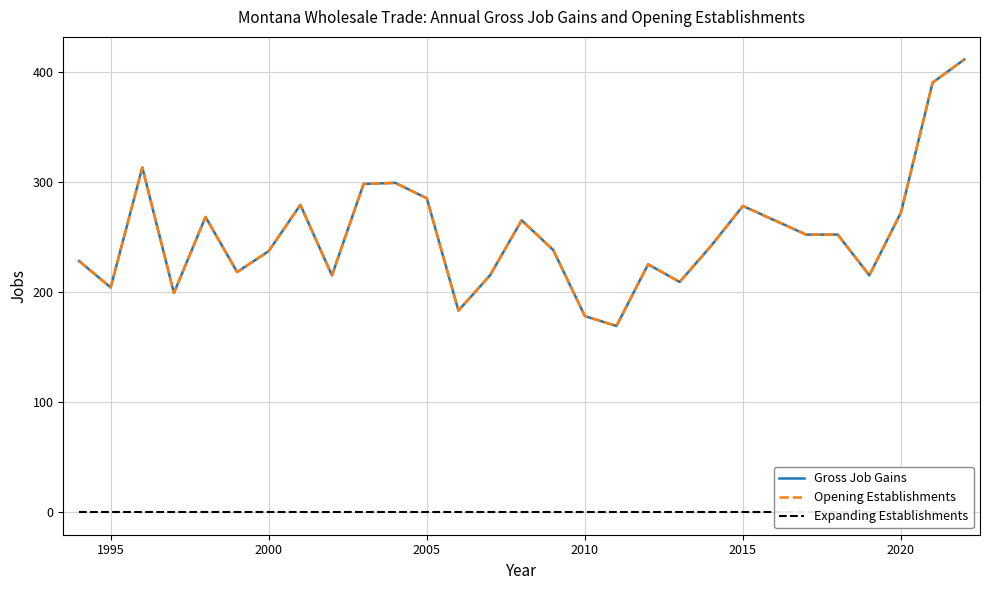

Which series has the widest spread of values?

Gross Job Gains